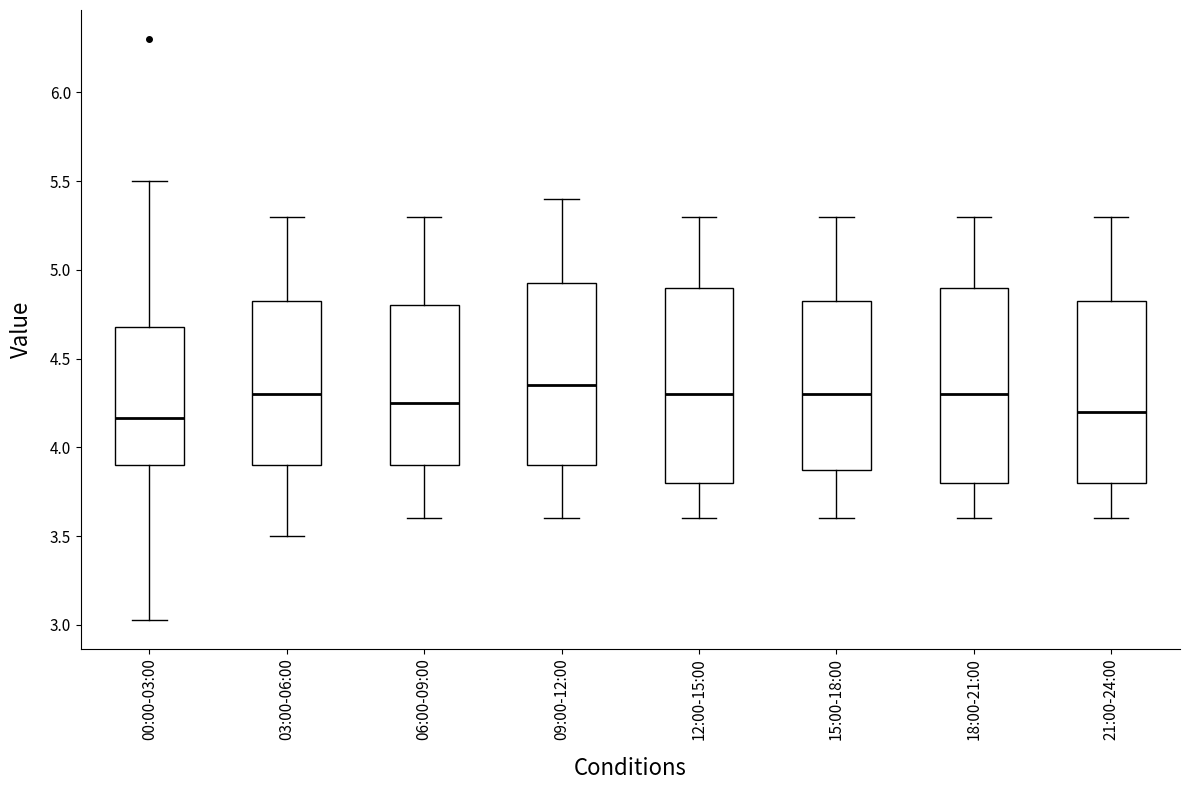

Reading left to right, read every box against the y-axis: the position of its median line, the range the box covers, and the ends of its whiskers. The values are not printed on the chart, so give them approximately, as read against the axis.

00:00-03:00: median 4.15, box 3.90 to 4.70, whiskers 3.05 to 5.50
03:00-06:00: median 4.30, box 3.90 to 4.85, whiskers 3.50 to 5.30
06:00-09:00: median 4.25, box 3.90 to 4.80, whiskers 3.60 to 5.30
09:00-12:00: median 4.35, box 3.90 to 4.95, whiskers 3.60 to 5.40
12:00-15:00: median 4.30, box 3.80 to 4.90, whiskers 3.60 to 5.30
15:00-18:00: median 4.30, box 3.90 to 4.85, whiskers 3.60 to 5.30
18:00-21:00: median 4.30, box 3.80 to 4.90, whiskers 3.60 to 5.30
21:00-24:00: median 4.20, box 3.80 to 4.85, whiskers 3.60 to 5.30